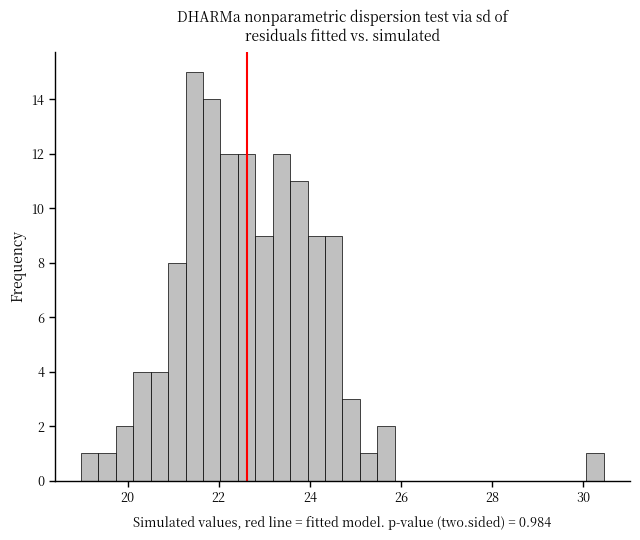

Around what value on the x-axis is the tallest bar? Give the approximate position of its centre, as read against the axis.

21.4